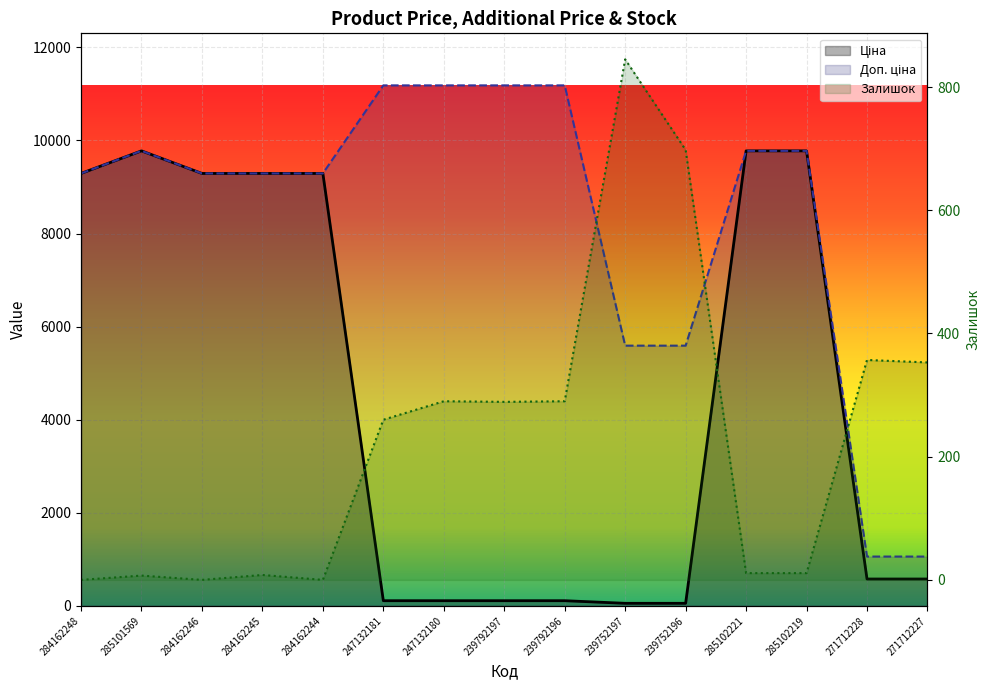

Which category has the lowest value across all series?

284162248